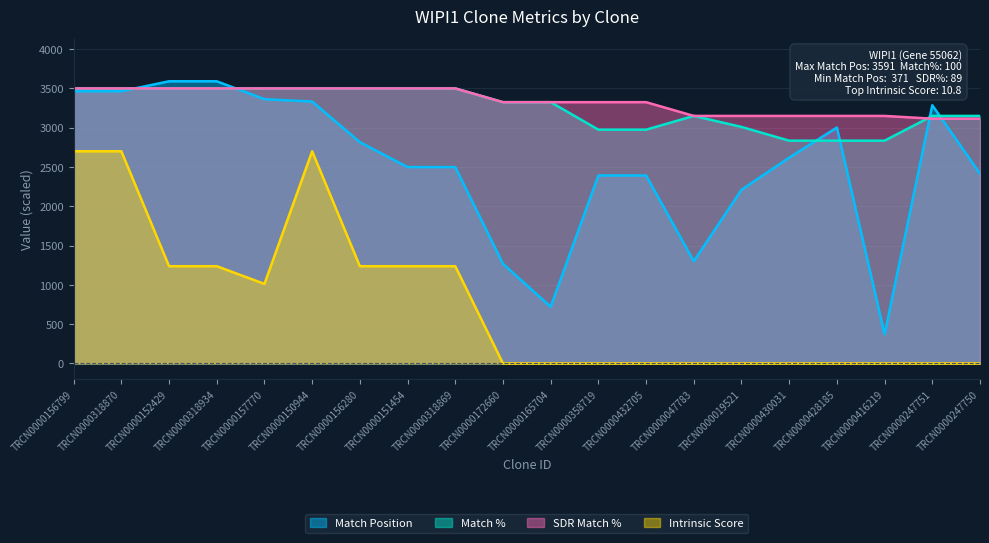

Reading right to left, list all the values displayed in this chart.

Match Position: TRCN0000247750=2416.0	TRCN0000247751=3286.0	TRCN0000416219=371.0	TRCN0000428185=3002.0	TRCN0000430031=2619.0	TRCN0000019521=2210.0	TRCN0000047783=1301.0	TRCN0000432705=2392.0	TRCN0000358719=2392.0	TRCN0000165704=721.0	TRCN0000172660=1268.0	TRCN0000318869=2499.0	TRCN0000151454=2499.0	TRCN0000156280=2816.0	TRCN0000150944=3333.0	TRCN0000157770=3363.0	TRCN0000318934=3591.0	TRCN0000152429=3591.0	TRCN0000318870=3464.0	TRCN0000156799=3464.0
Match %: TRCN0000247750=3150.0	TRCN0000247751=3150.0	TRCN0000416219=2835.0	TRCN0000428185=2835.0	TRCN0000430031=2835.0	TRCN0000019521=3010.0	TRCN0000047783=3150.0	TRCN0000432705=2975.0	TRCN0000358719=2975.0	TRCN0000165704=3325.0	TRCN0000172660=3325.0	TRCN0000318869=3500.0	TRCN0000151454=3500.0	TRCN0000156280=3500.0	TRCN0000150944=3500.0	TRCN0000157770=3500.0	TRCN0000318934=3500.0	TRCN0000152429=3500.0	TRCN0000318870=3500.0	TRCN0000156799=3500.0
SDR Match %: TRCN0000247750=3115.0	TRCN0000247751=3115.0	TRCN0000416219=3150.0	TRCN0000428185=3150.0	TRCN0000430031=3150.0	TRCN0000019521=3150.0	TRCN0000047783=3150.0	TRCN0000432705=3325.0	TRCN0000358719=3325.0	TRCN0000165704=3325.0	TRCN0000172660=3325.0	TRCN0000318869=3500.0	TRCN0000151454=3500.0	TRCN0000156280=3500.0	TRCN0000150944=3500.0	TRCN0000157770=3500.0	TRCN0000318934=3500.0	TRCN0000152429=3500.0	TRCN0000318870=3500.0	TRCN0000156799=3500.0
Intrinsic Score: TRCN0000247750=0.0	TRCN0000247751=0.0	TRCN0000416219=0.0	TRCN0000428185=0.0	TRCN0000430031=0.0	TRCN0000019521=0.0	TRCN0000047783=0.0	TRCN0000432705=0.0	TRCN0000358719=0.0	TRCN0000165704=0.0	TRCN0000172660=0.0	TRCN0000318869=1237.5	TRCN0000151454=1237.5	TRCN0000156280=1237.5	TRCN0000150944=2700.0	TRCN0000157770=1012.5	TRCN0000318934=1237.5	TRCN0000152429=1237.5	TRCN0000318870=2700.0	TRCN0000156799=2700.0